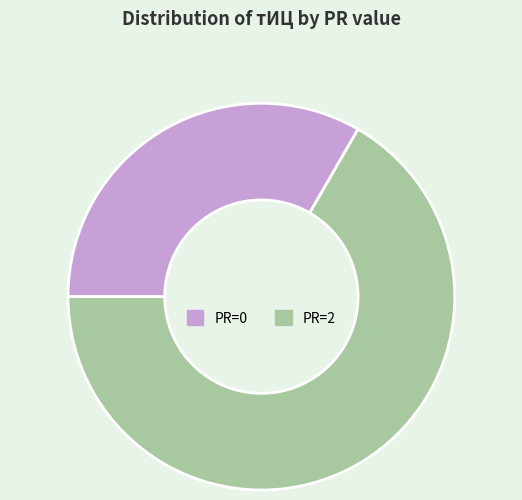

What is the smallest slice in the pie chart?

PR=0